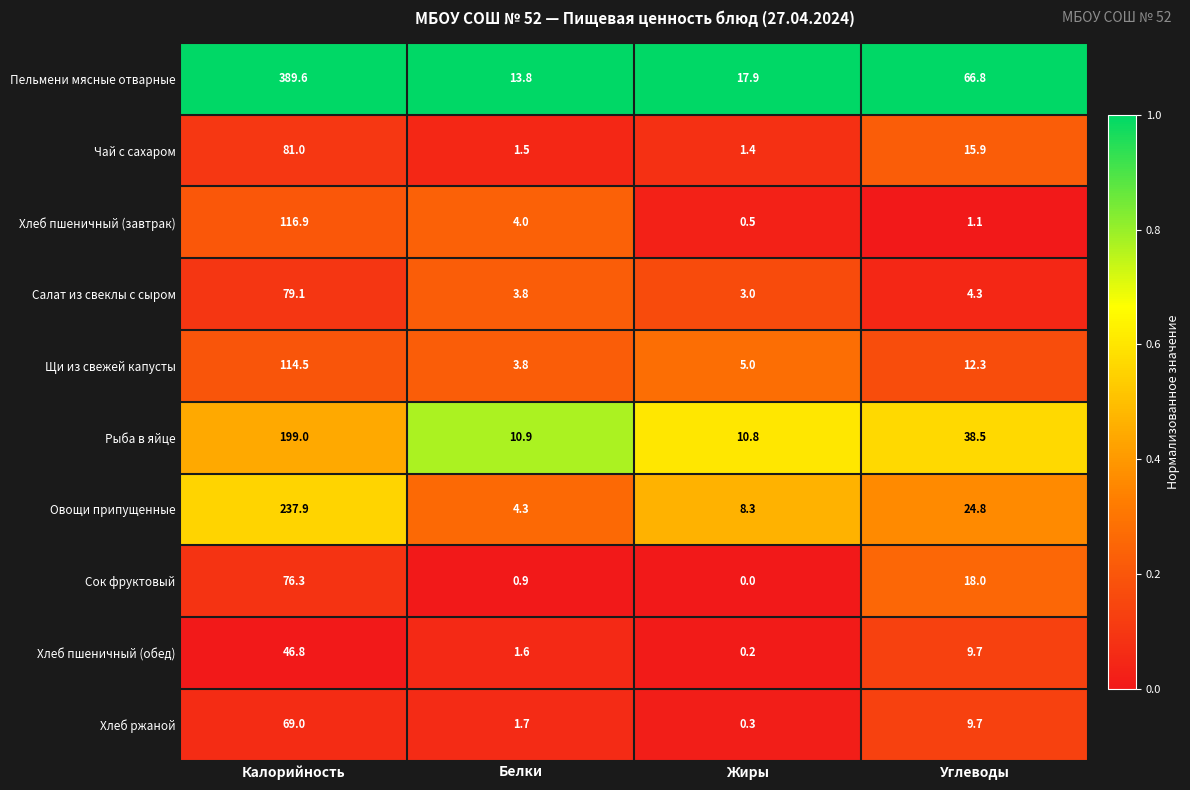

List the series in order of their peak value, lowest first.

Хлеб пшеничный (обед), Хлеб ржаной, Сок фруктовый, Салат из свеклы с сыром, Чай с сахаром, Щи из свежей капусты, Хлеб пшеничный (завтрак), Рыба в яйце, Овощи припущенные, Пельмени мясные отварные